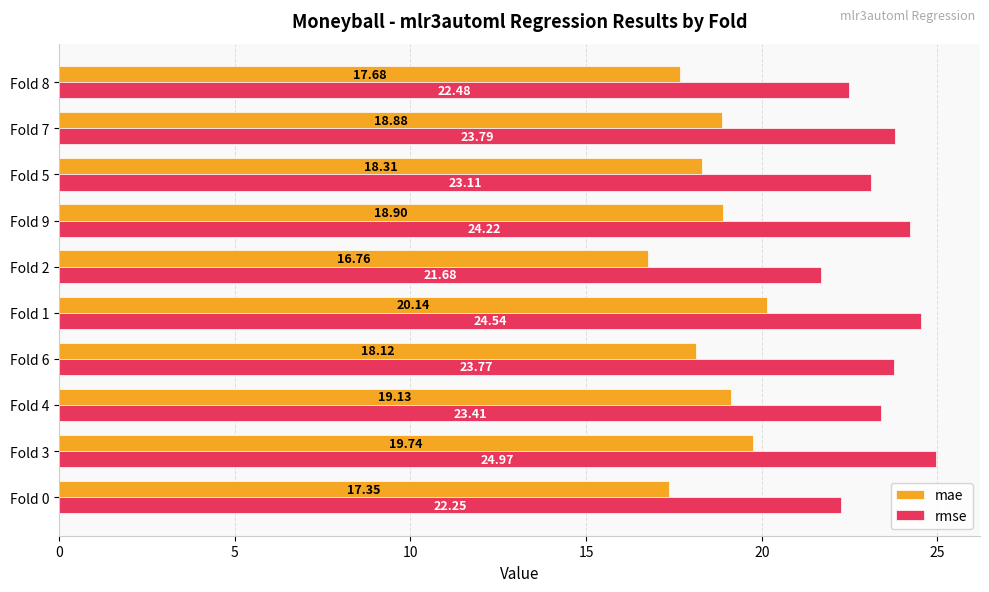

Which label corresponds to the largest value in the chart?

Fold 3